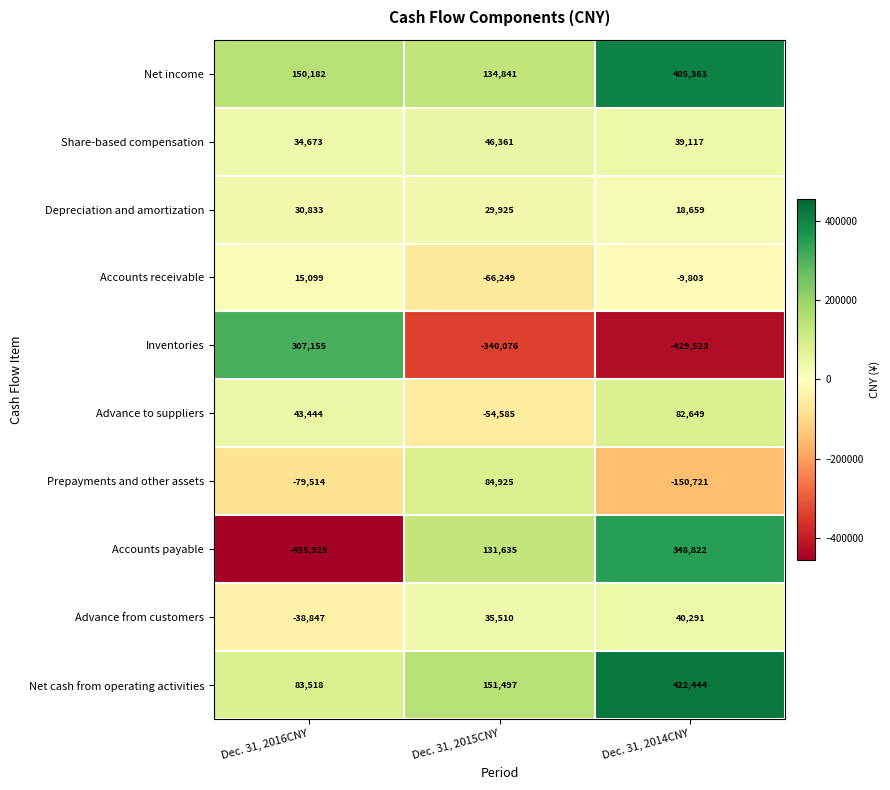

What is the difference between the maximum and minimum values in the Accounts payable series?

804747